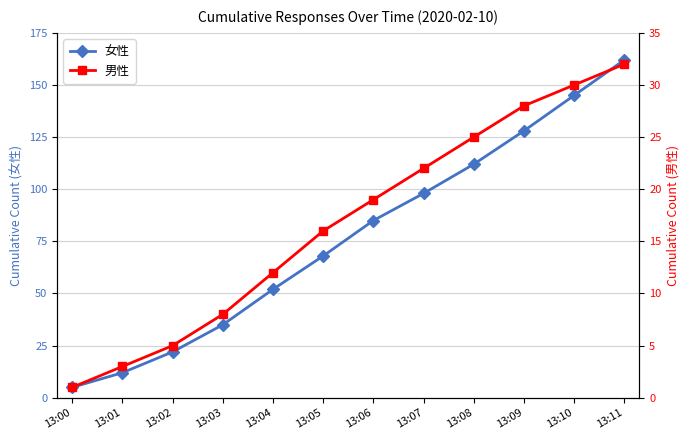

What are all the series names shown in the legend?

女性, 男性